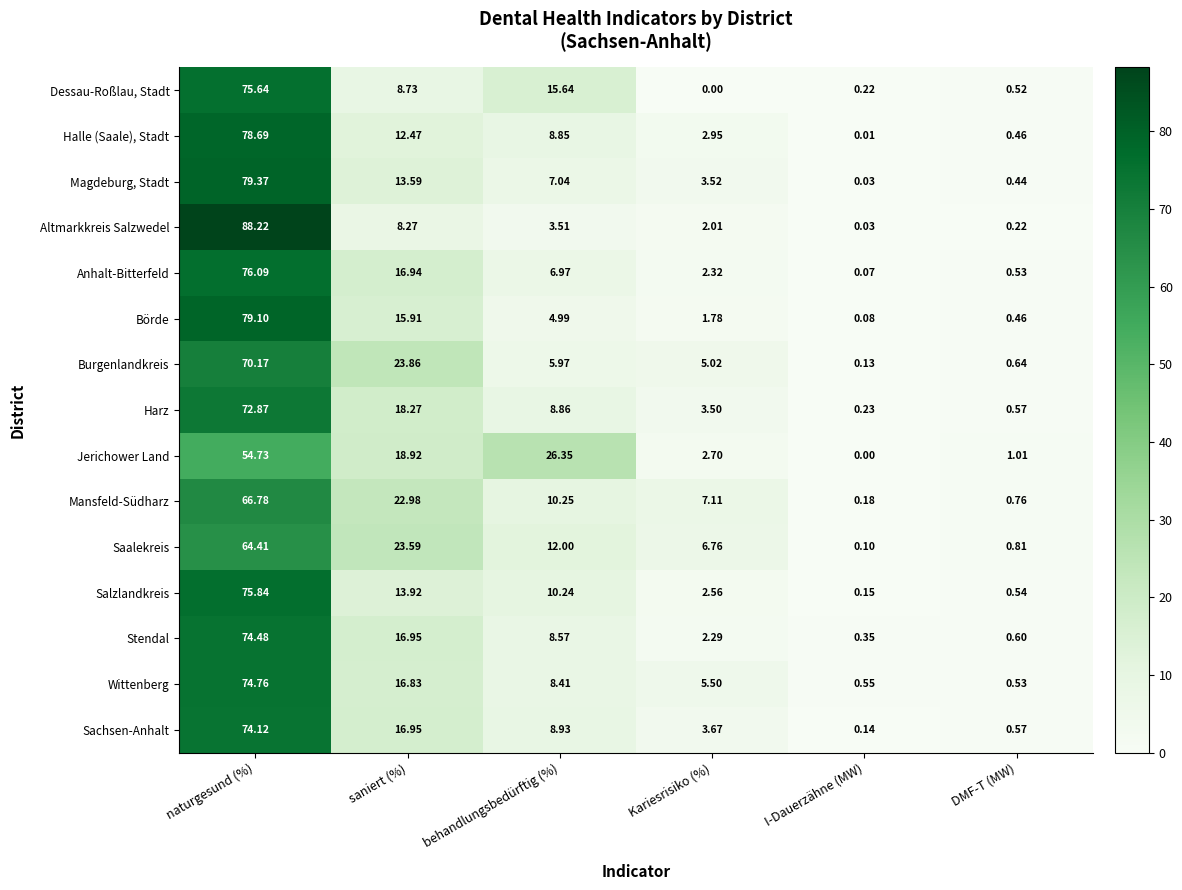

Count the number of categories in the chart.

6